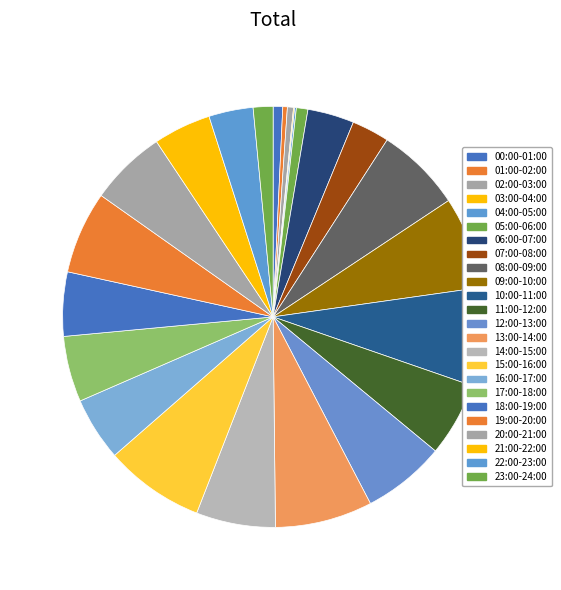

Is there any slice that represents more than half of the pie?

No